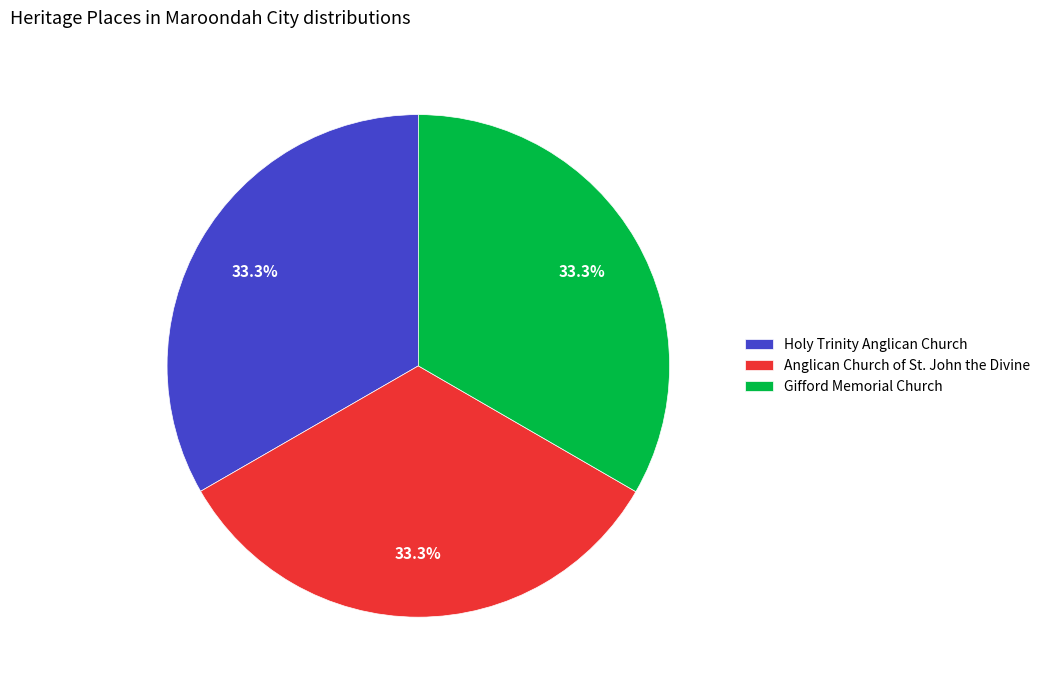

What percentage do Holy Trinity Anglican Church and Anglican Church of St. John the Divine together represent?

66.7%